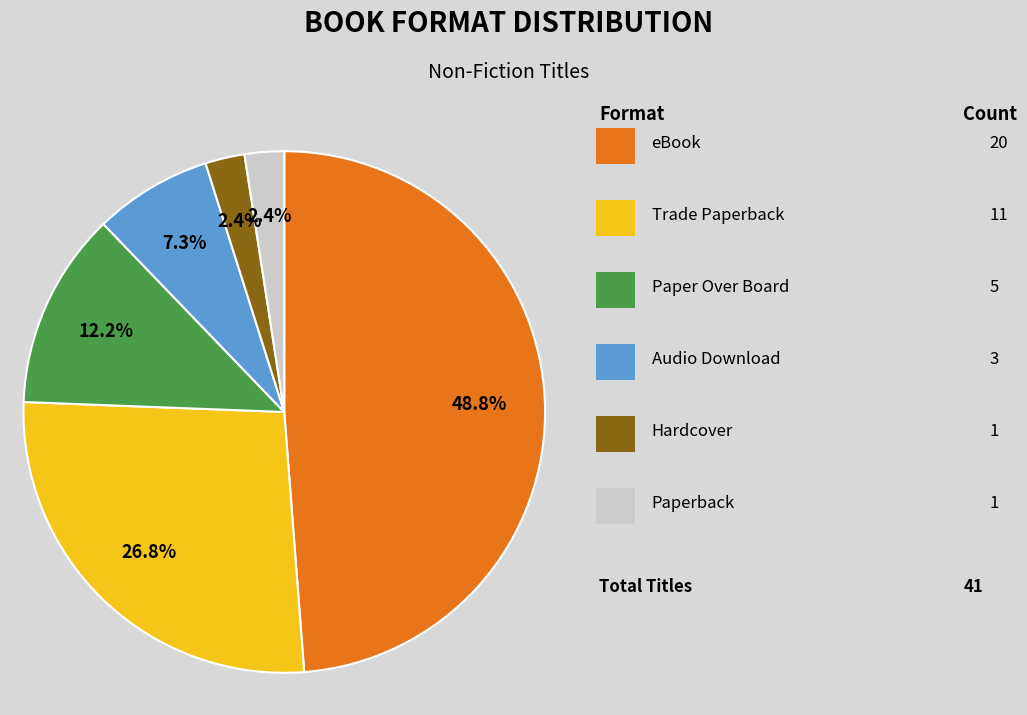

Is there any slice that represents more than half of the pie?

No